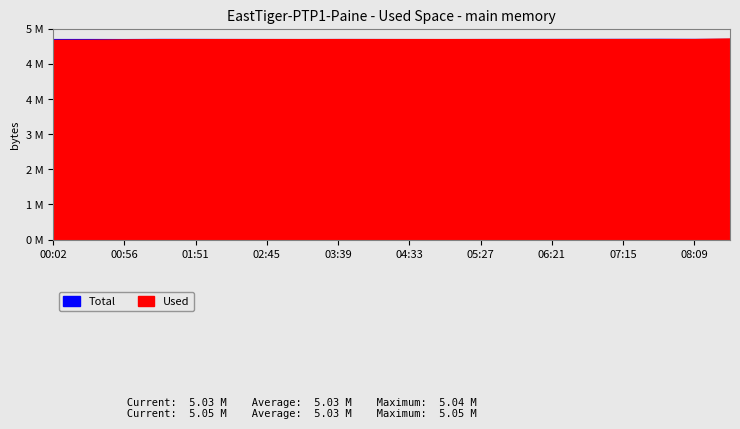

What is the value of the Used point at the 15th from the left?

5032886